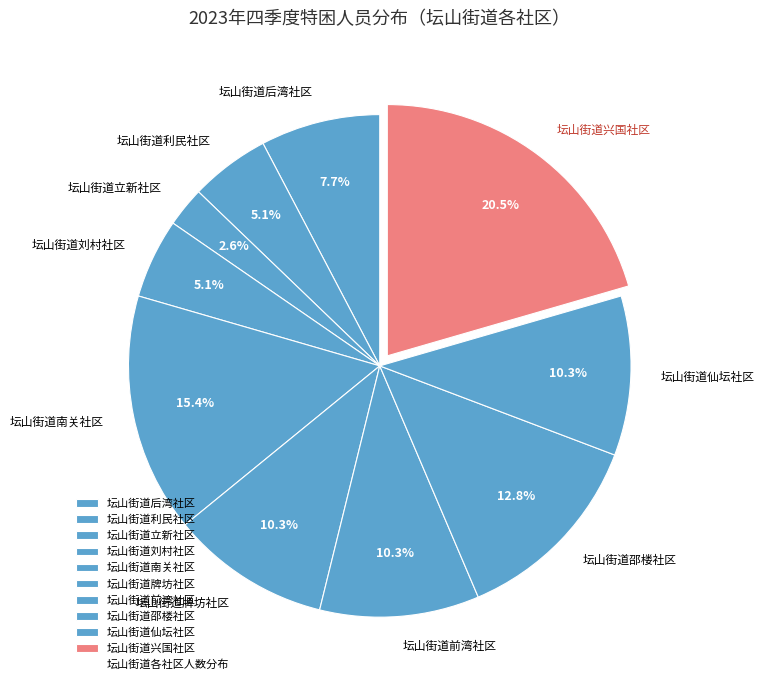

Is 坛山街道邵楼社区 the majority of the pie?

No